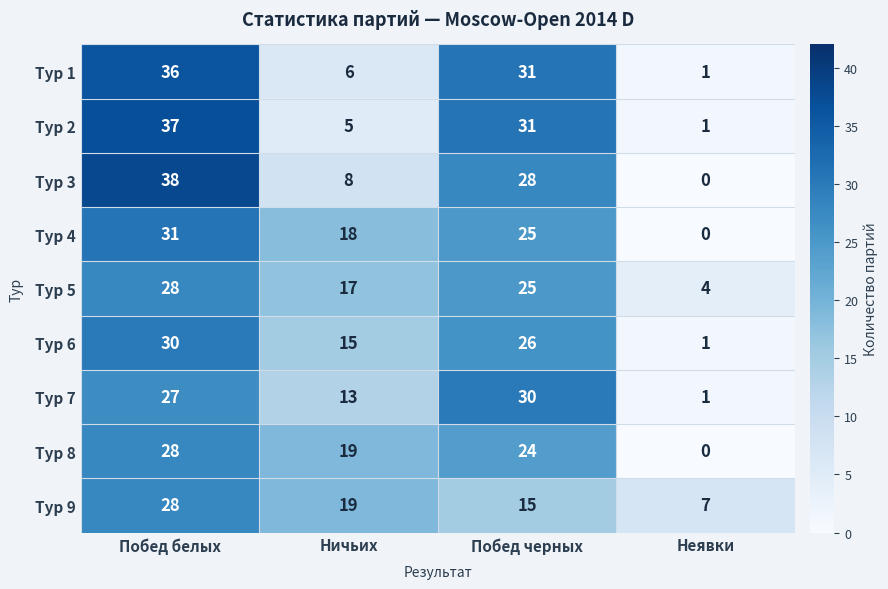

The Тур 9 series shows 24 at Побед черных. True or false?

False